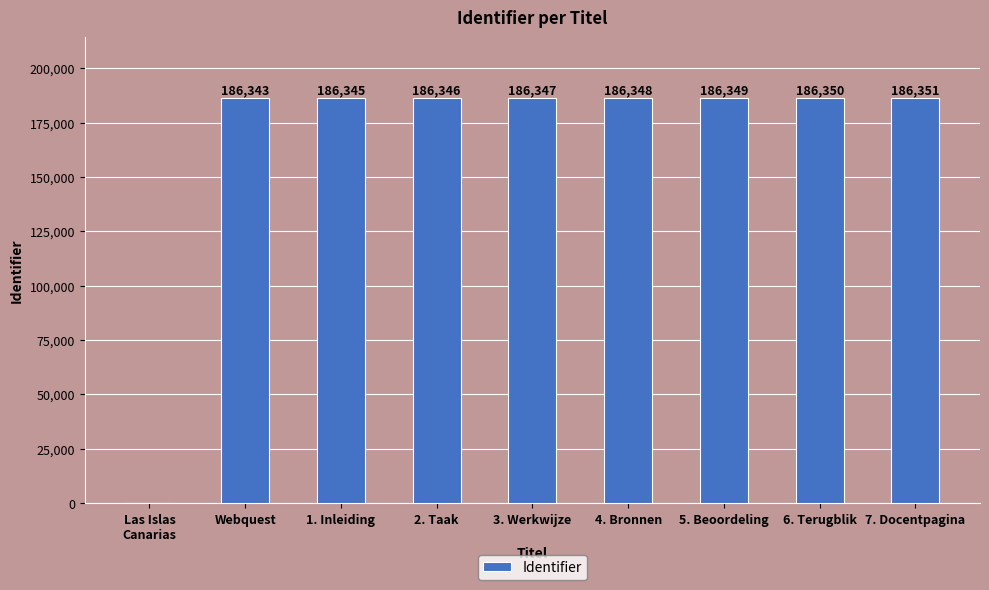

True or false: the data shows 186350 at 6. Terugblik.

True